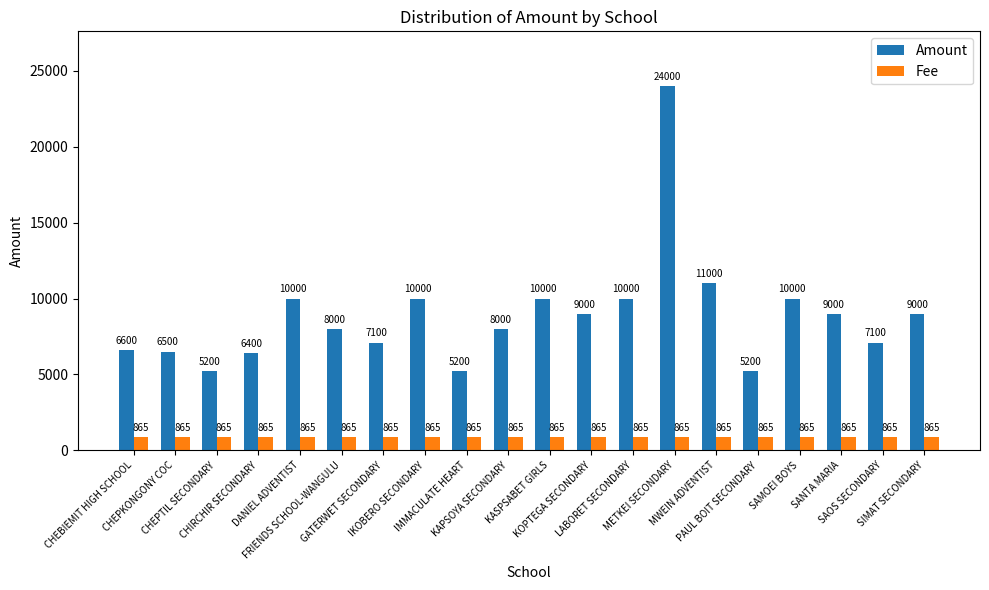

The Amount series shows 7312 at PAUL BOIT SECONDARY. True or false?

False